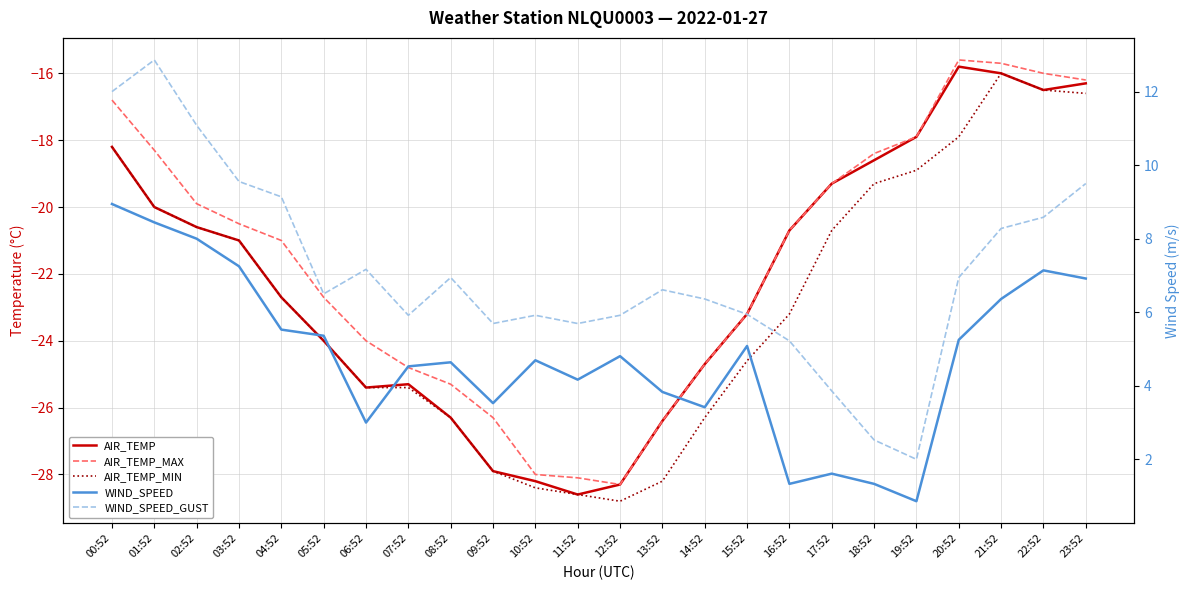

What is the difference between the WIND_SPEED values at 17:52 and 11:52?

2.6